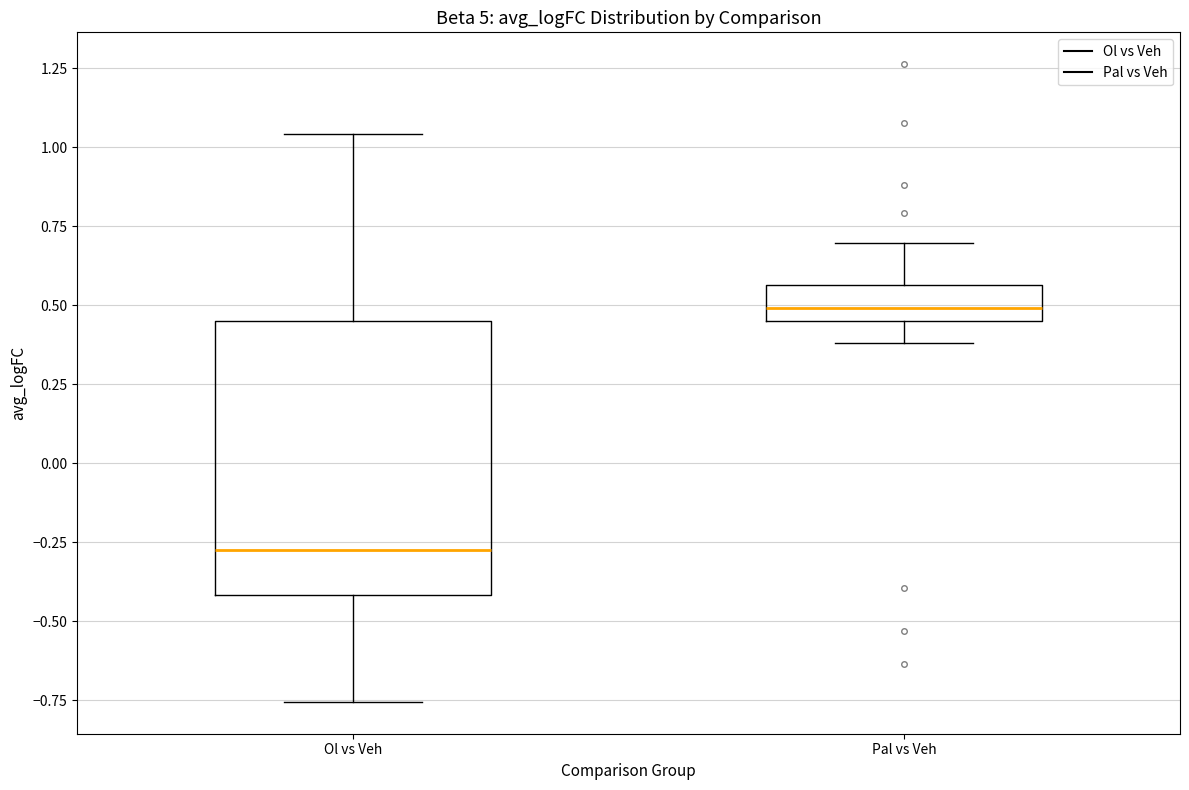

Comparing the boxes themselves (not the whiskers), which one is the tallest?

Ol vs Veh